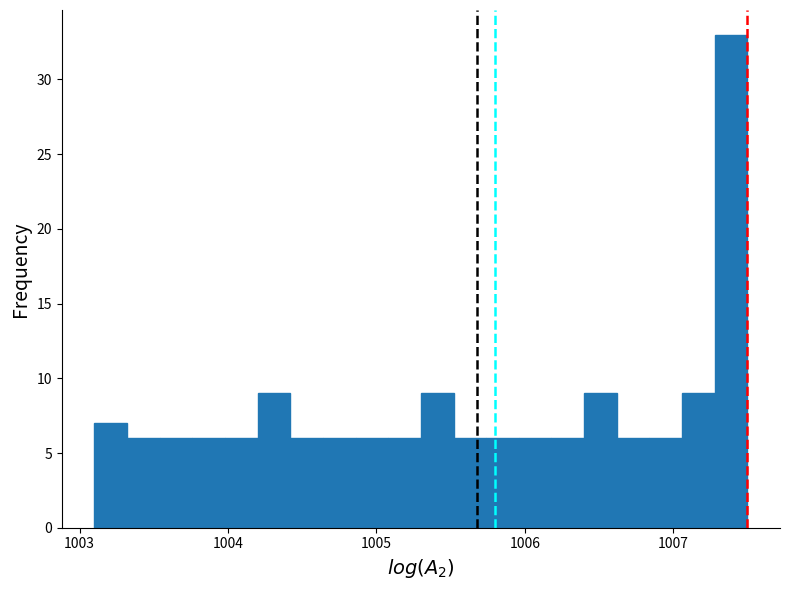

Read against the x-axis, roughly where is the centre of the tallest bar?

1007.4